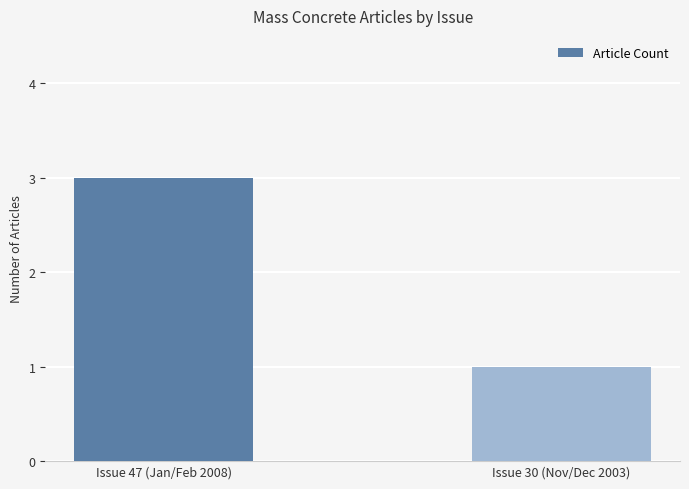

Reading left to right, list all the values displayed in this chart.

Issue 47 (Jan/Feb 2008)=3	Issue 30 (Nov/Dec 2003)=1